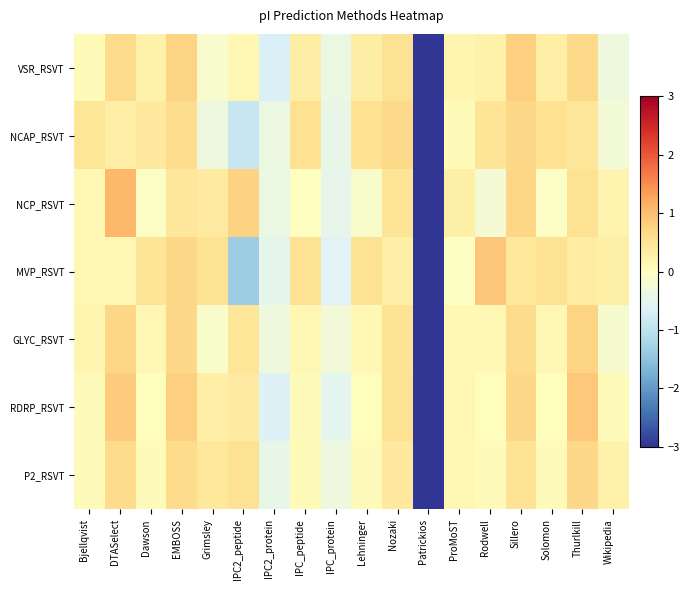

Reading left to right, transcribe all the data shown in this chart.

VSR_RSVT: Bjellqvist=0.1	DTASelect=0.6	Dawson=0.3	EMBOSS=0.7	Grimsley=-0.2	IPC2_peptide=0.1	IPC2_protein=-0.6	IPC_peptide=0.3	IPC_protein=-0.4	Lehninger=0.3	Nozaki=0.5	Patrickios=-3.8	ProMoST=0.2	Rodwell=0.2	Sillero=0.8	Solomon=0.3	Thurlkill=0.7	Wikipedia=-0.3
NCAP_RSVT: Bjellqvist=0.5	DTASelect=0.3	Dawson=0.4	EMBOSS=0.6	Grimsley=-0.3	IPC2_peptide=-0.8	IPC2_protein=-0.4	IPC_peptide=0.6	IPC_protein=-0.4	Lehninger=0.6	Nozaki=0.7	Patrickios=-3.7	ProMoST=0.1	Rodwell=0.5	Sillero=0.7	Solomon=0.6	Thurlkill=0.4	Wikipedia=-0.2
NCP_RSVT: Bjellqvist=0.1	DTASelect=1.1	Dawson=-0.1	EMBOSS=0.5	Grimsley=0.4	IPC2_peptide=0.8	IPC2_protein=-0.4	IPC_peptide=-0.0	IPC_protein=-0.5	Lehninger=-0.1	Nozaki=0.5	Patrickios=-3.8	ProMoST=0.3	Rodwell=-0.2	Sillero=0.7	Solomon=-0.1	Thurlkill=0.5	Wikipedia=0.2
MVP_RSVT: Bjellqvist=0.2	DTASelect=0.1	Dawson=0.5	EMBOSS=0.7	Grimsley=0.6	IPC2_peptide=-1.4	IPC2_protein=-0.5	IPC_peptide=0.6	IPC_protein=-0.6	Lehninger=0.5	Nozaki=0.3	Patrickios=-3.5	ProMoST=-0.0	Rodwell=0.9	Sillero=0.4	Solomon=0.6	Thurlkill=0.4	Wikipedia=0.3
GLYC_RSVT: Bjellqvist=0.2	DTASelect=0.7	Dawson=0.1	EMBOSS=0.7	Grimsley=-0.1	IPC2_peptide=0.5	IPC2_protein=-0.3	IPC_peptide=0.2	IPC_protein=-0.3	Lehninger=0.1	Nozaki=0.5	Patrickios=-3.9	ProMoST=0.1	Rodwell=0.1	Sillero=0.6	Solomon=0.1	Thurlkill=0.7	Wikipedia=-0.2
RDRP_RSVT: Bjellqvist=0.1	DTASelect=0.8	Dawson=0.0	EMBOSS=0.8	Grimsley=0.3	IPC2_peptide=0.4	IPC2_protein=-0.6	IPC_peptide=0.1	IPC_protein=-0.5	Lehninger=0.0	Nozaki=0.5	Patrickios=-3.8	ProMoST=0.2	Rodwell=0.0	Sillero=0.7	Solomon=0.0	Thurlkill=0.9	Wikipedia=0.1
P2_RSVT: Bjellqvist=0.1	DTASelect=0.7	Dawson=0.1	EMBOSS=0.6	Grimsley=0.4	IPC2_peptide=0.6	IPC2_protein=-0.4	IPC_peptide=0.1	IPC_protein=-0.3	Lehninger=0.1	Nozaki=0.4	Patrickios=-3.9	ProMoST=0.1	Rodwell=0.1	Sillero=0.5	Solomon=0.1	Thurlkill=0.7	Wikipedia=0.2